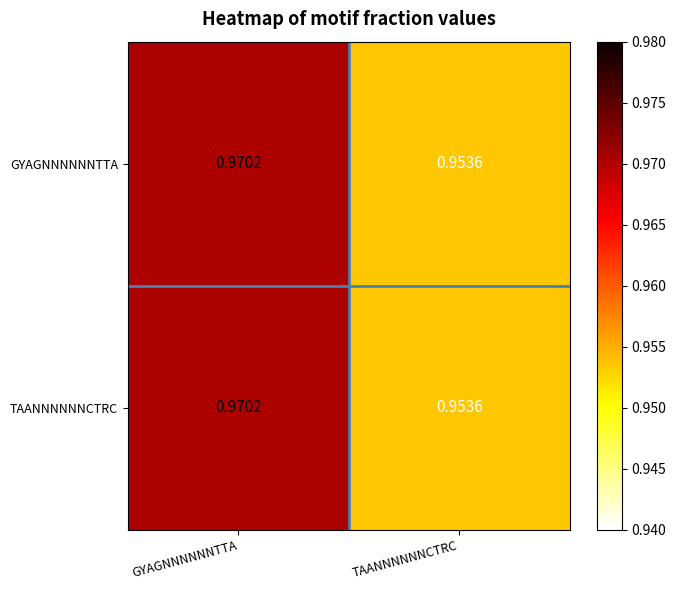

At which label does TAANNNNNNCTRC reach its minimum?

TAANNNNNNCTRC